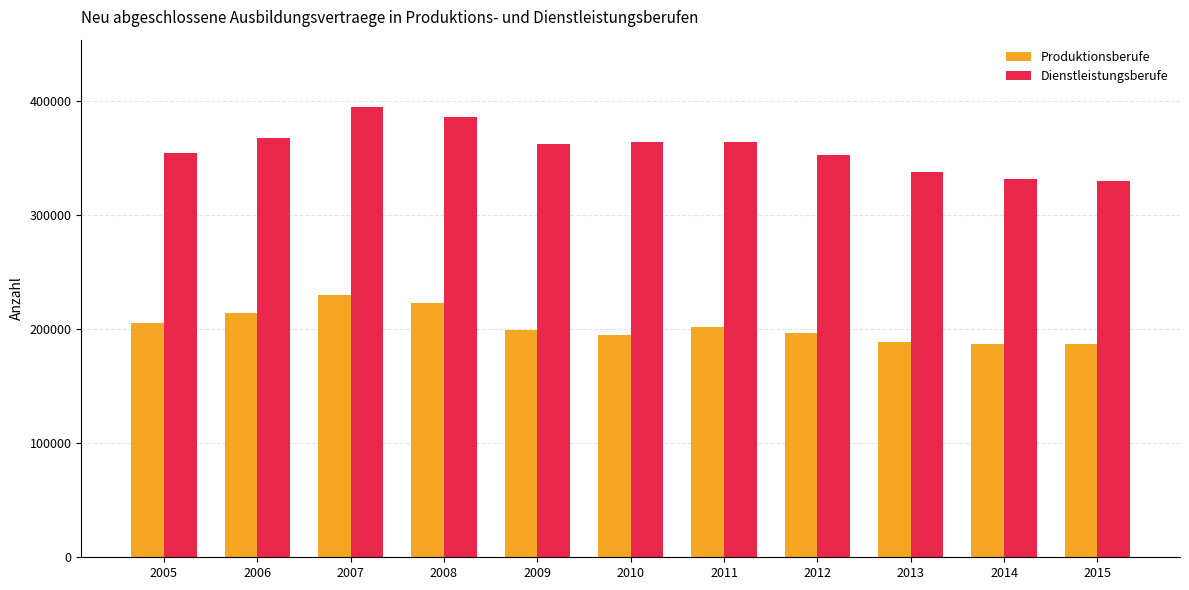

What is the maximum value for Produktionsberufe?

229971